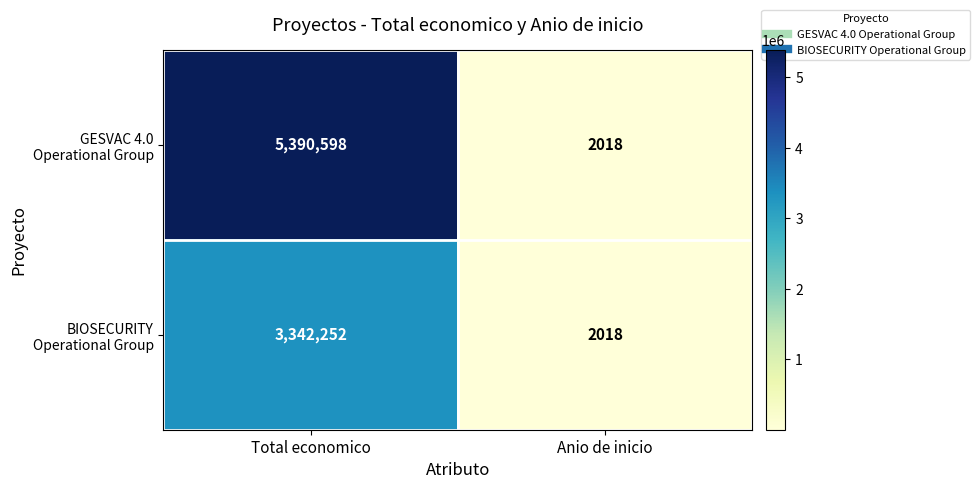

What is the greatest value displayed?

5390598